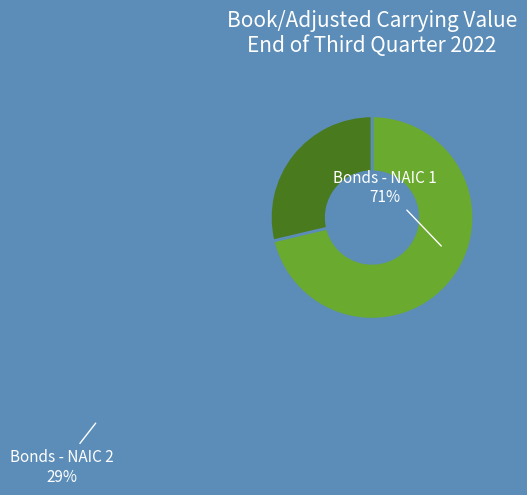

Does Bonds - NAIC 1 represent more than half of the total?

Yes